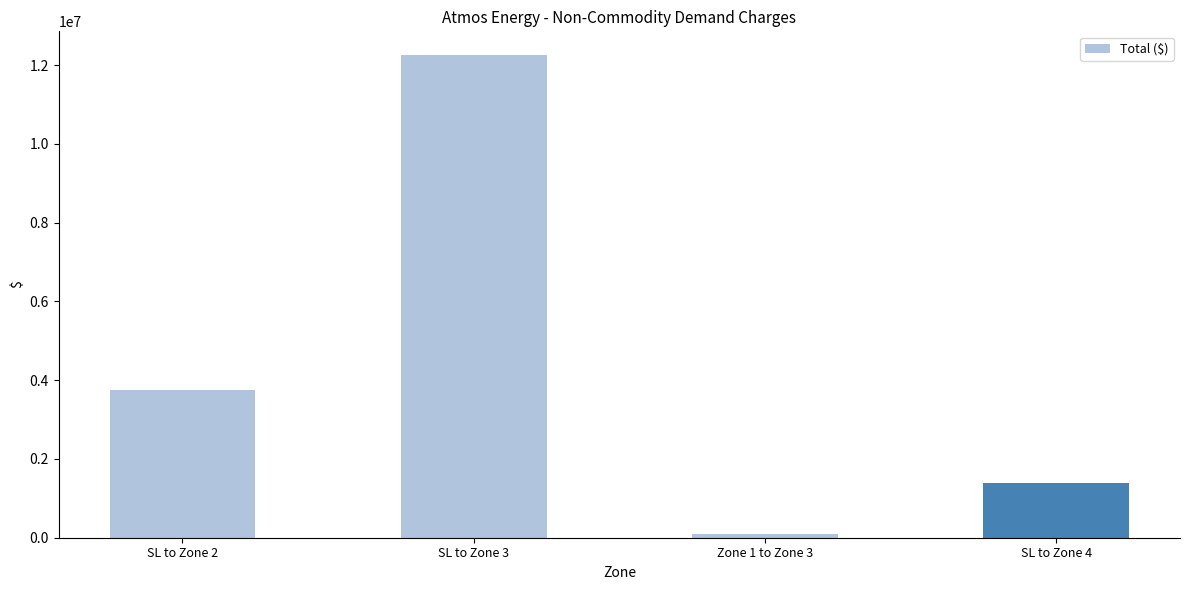

What is the sum of the values at SL to Zone 2 and Zone 1 to Zone 3?

3865856